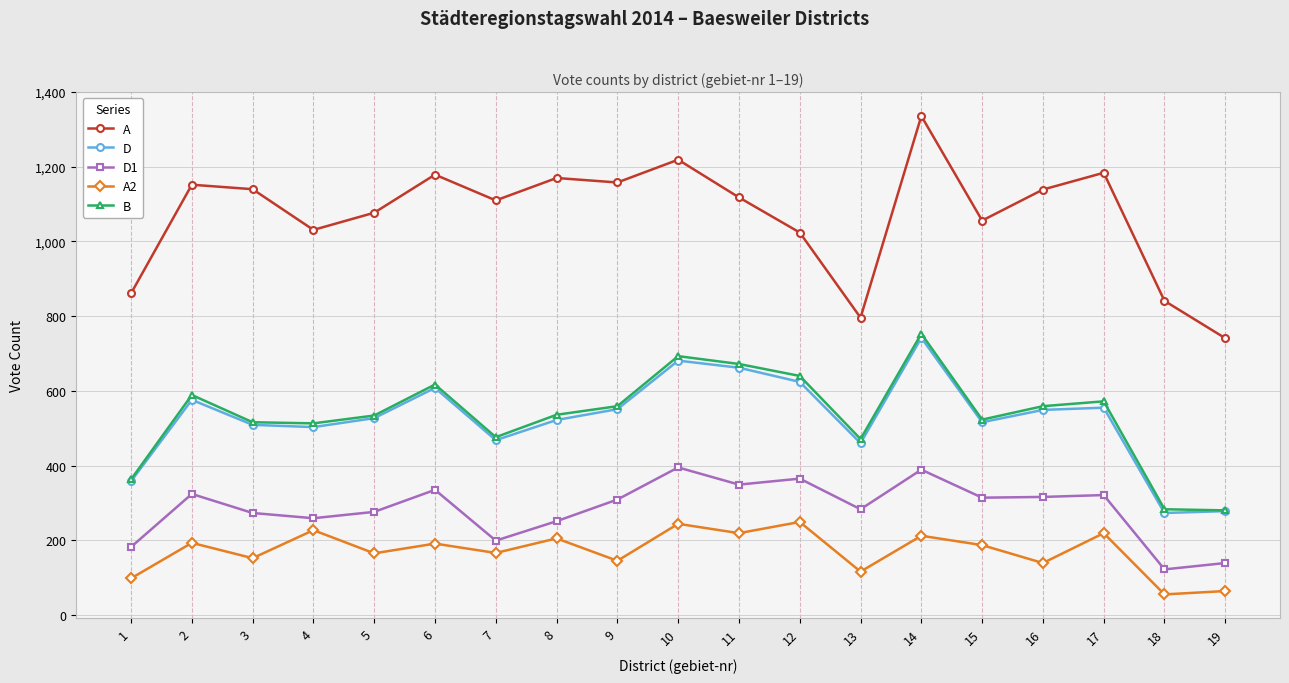

How many lines are shown in the chart?

5